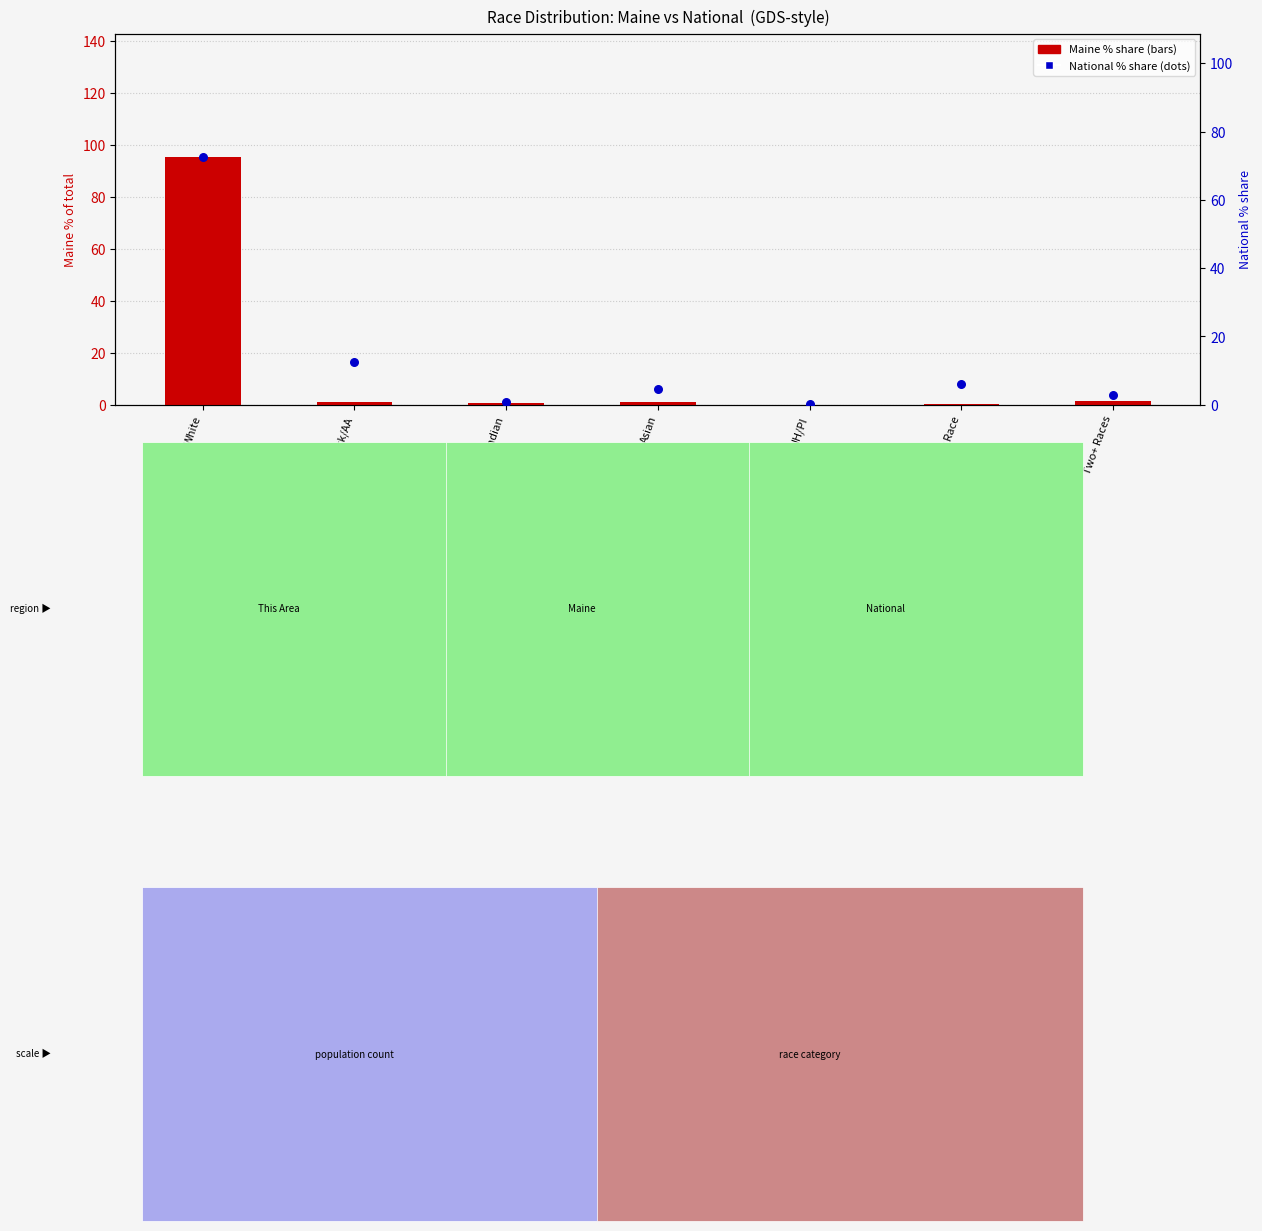

What is the total value across all series at Other Race?

6.5